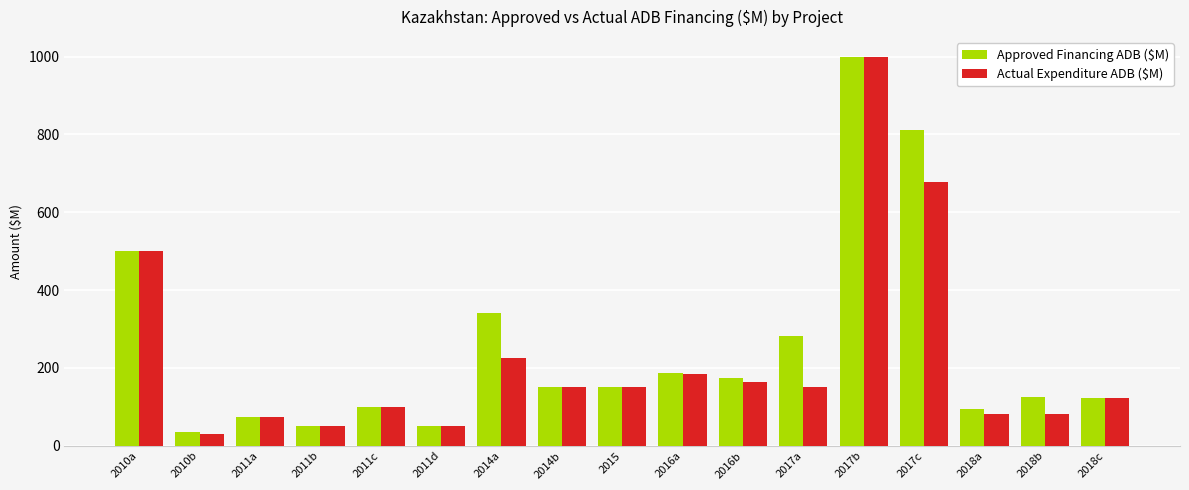

How many data points does each series have?

17